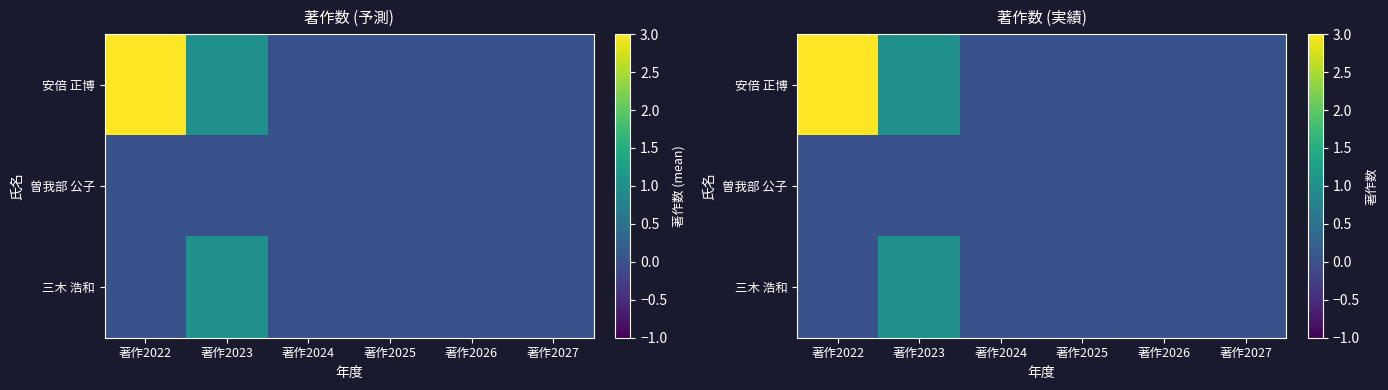

How many 三木 浩和 values are between 0 and 1?

6